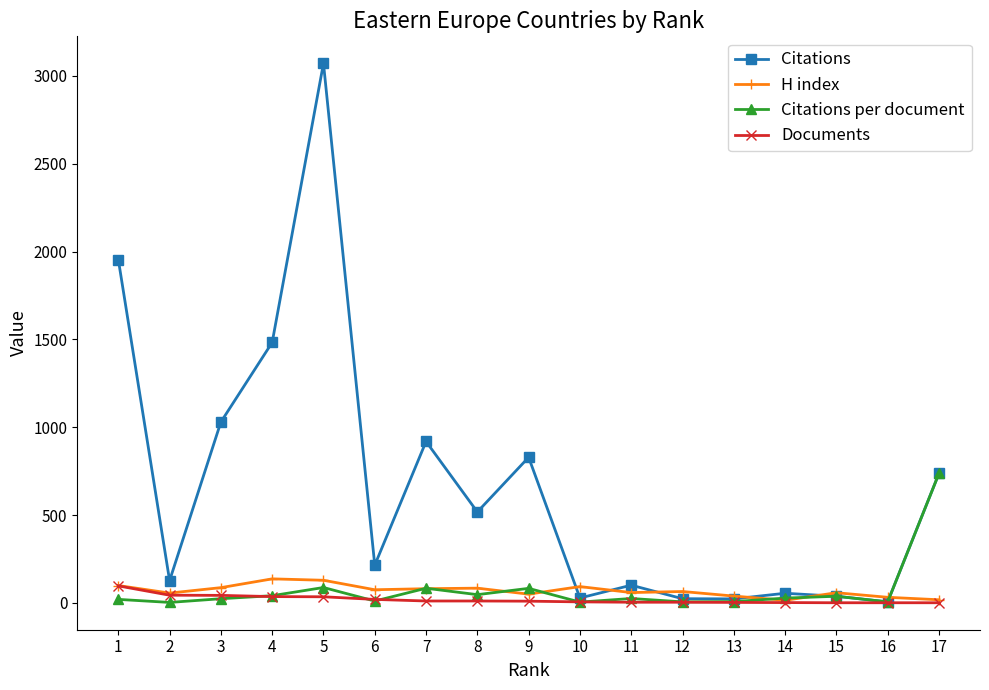

Is it true that Citations per document equals 10.8 at 6?

True